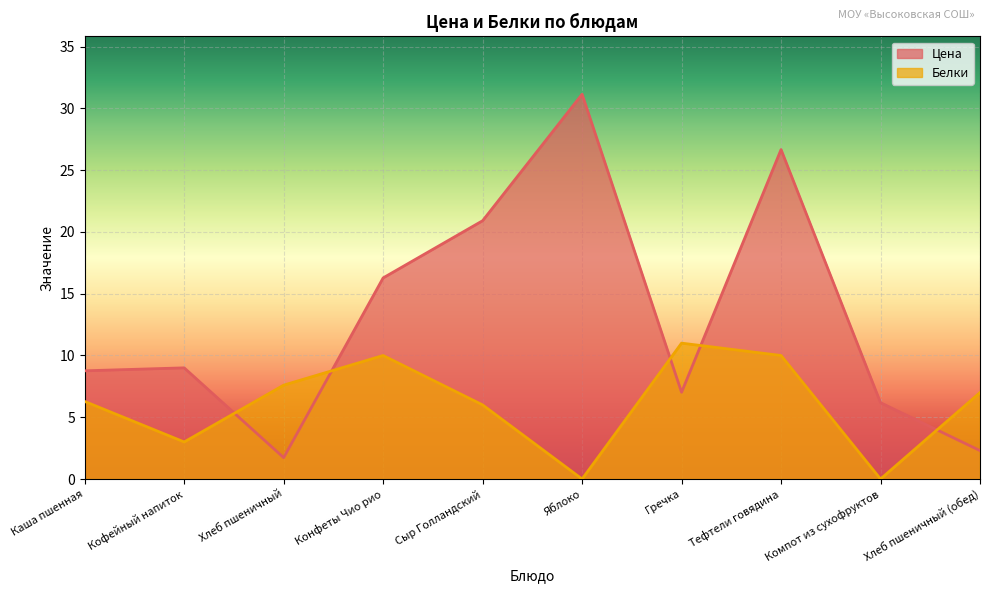

Reading left to right, extract all data points from this chart.

Цена: Каша пшенная=8.8	Кофейный напиток=9.0	Хлеб пшеничный=1.7	Конфеты Чио рио=16.3	Сыр Голландский=20.9	Яблоко=31.1	Гречка=7.0	Тефтели говядина=26.7	Компот из сухофруктов=6.2	Хлеб пшеничный (обед)=2.3
Белки: Каша пшенная=6.3	Кофейный напиток=3.0	Хлеб пшеничный=7.6	Конфеты Чио рио=10.0	Сыр Голландский=6.0	Яблоко=0.0	Гречка=11.0	Тефтели говядина=10.0	Компот из сухофруктов=0.0	Хлеб пшеничный (обед)=7.0